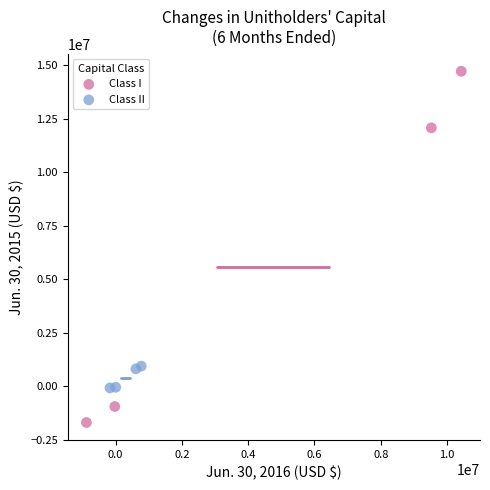

Which series reaches the minimum Y coordinate?

Class I